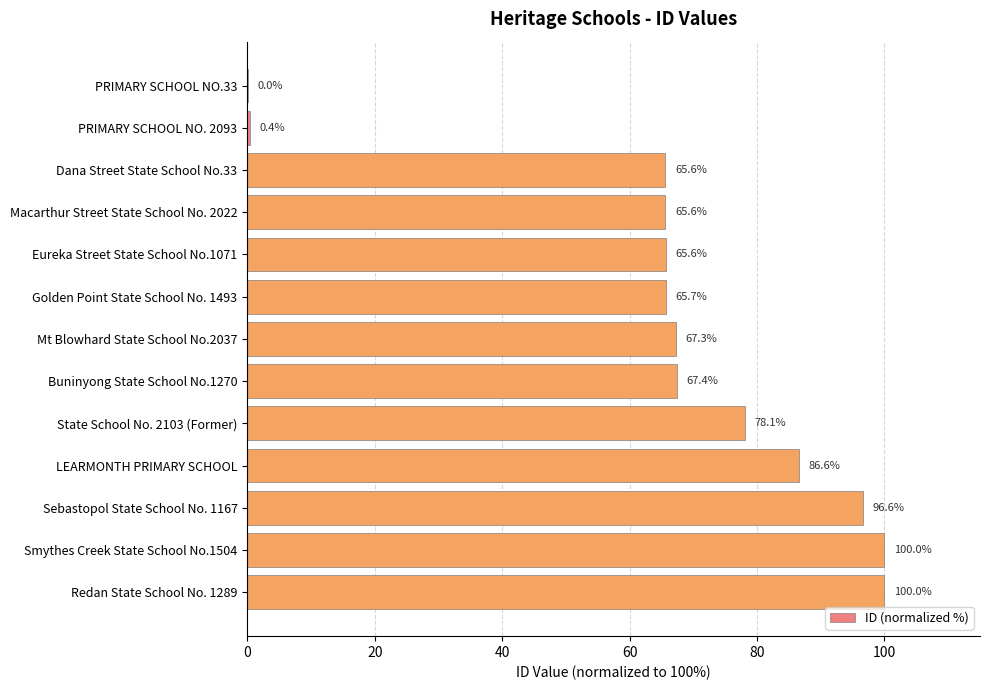

The value at Golden Point State School No. 1493 is 65.7. True or false?

True